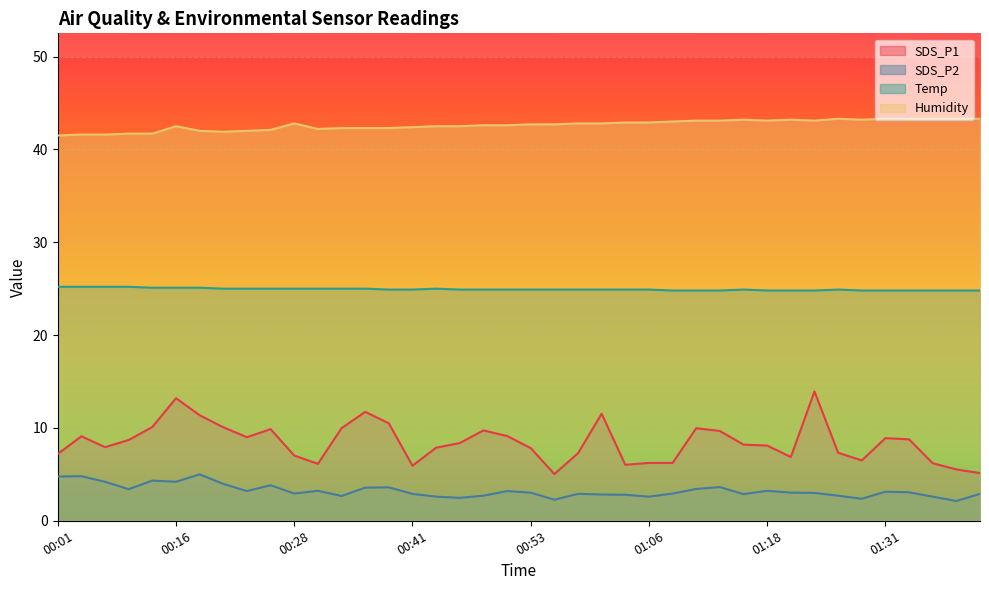

Between 00:26 and 00:38, which is larger?

00:38